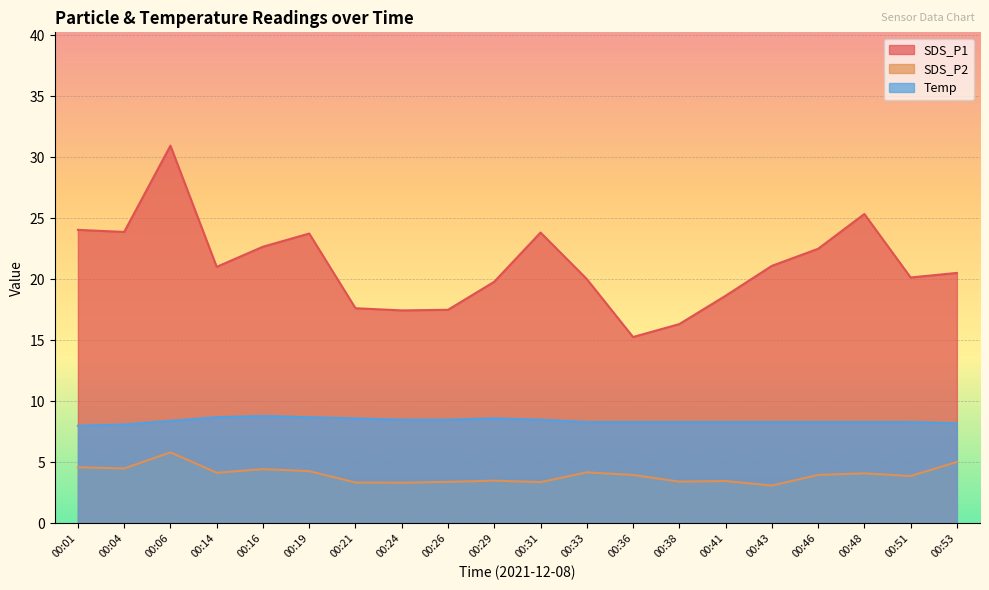

What is the difference between the SDS_P2 values at 00:31 and 00:41?

0.1